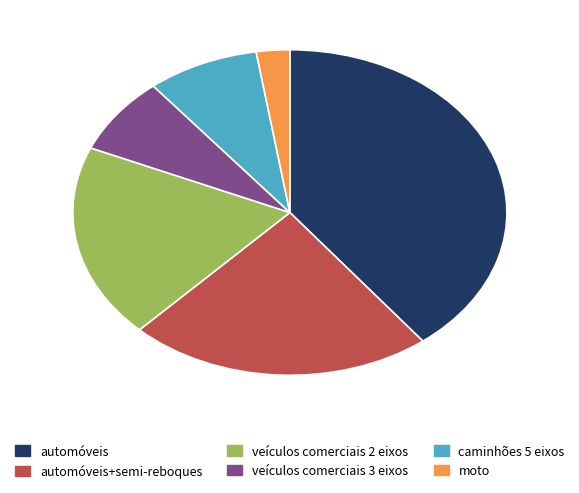

Which has a higher value, automóveis or automóveis+semi-reboques?

automóveis